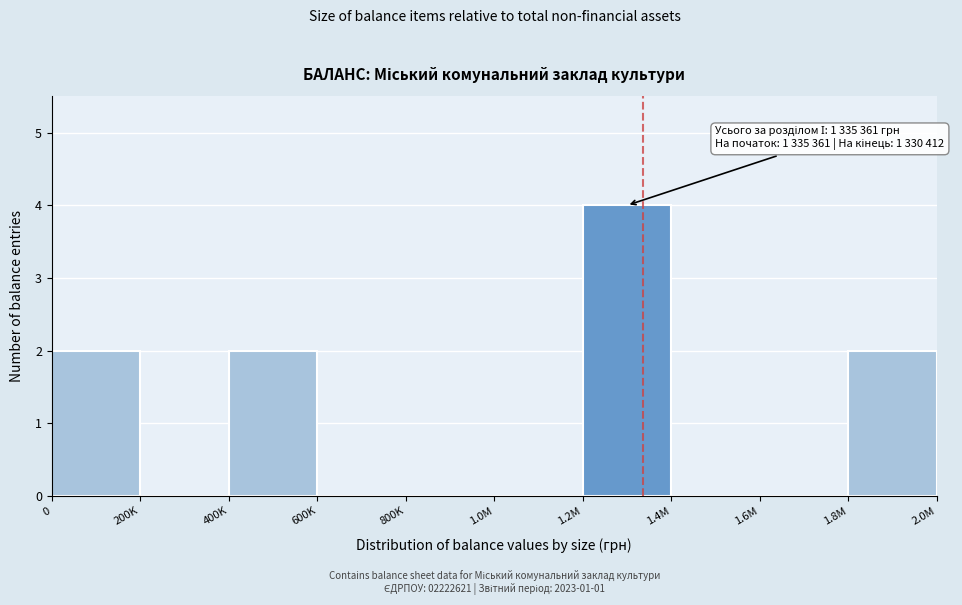

Reading right to left, extract all data points from this chart.

1.8M=2	1.6M=0	1.4M=0	1.2M=4	1.0M=0	800K=0	600K=0	400K=2	200K=0	0=2